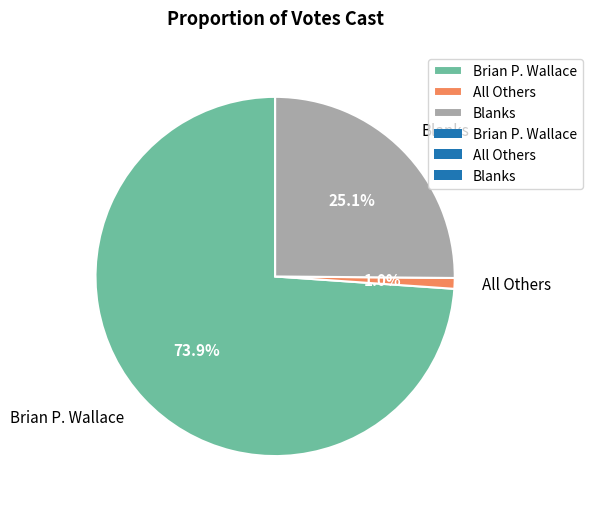

How many slices are in this pie chart?

3